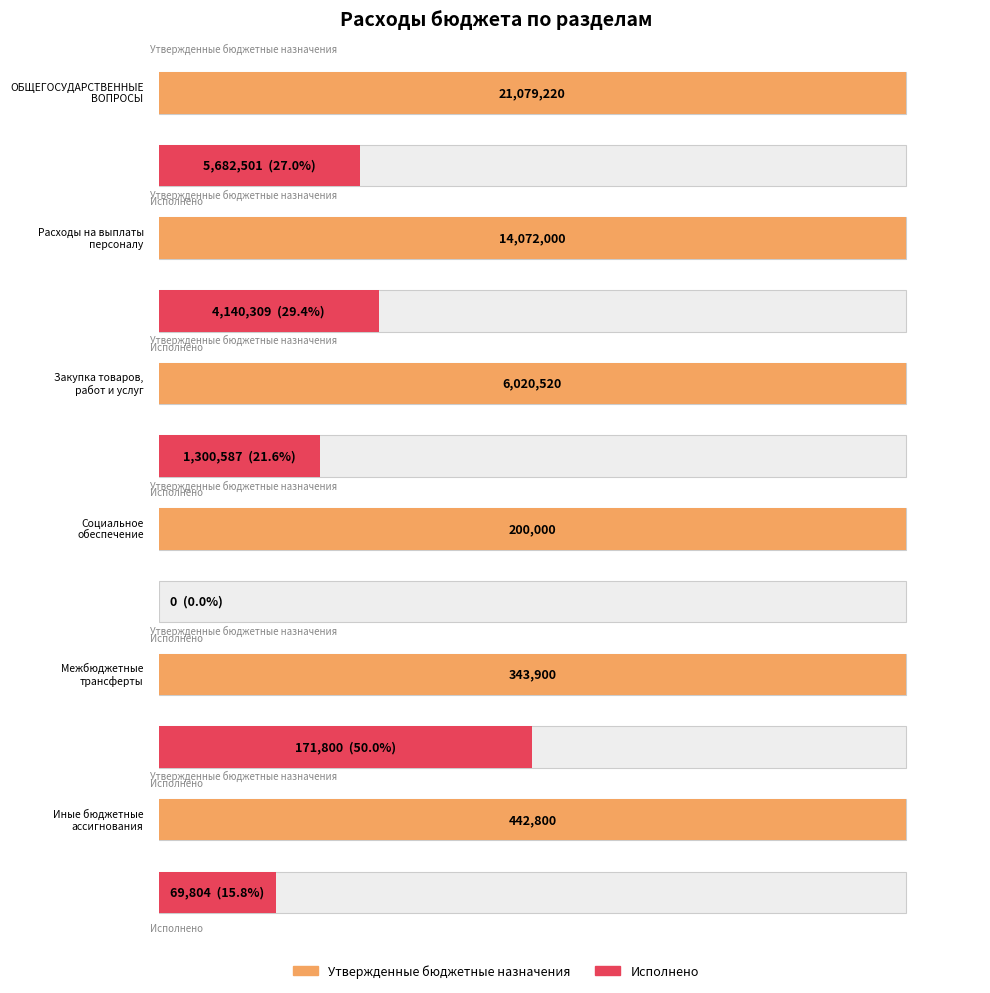

Which series has the largest range (max minus min)?

Утвержденные бюджетные назначения